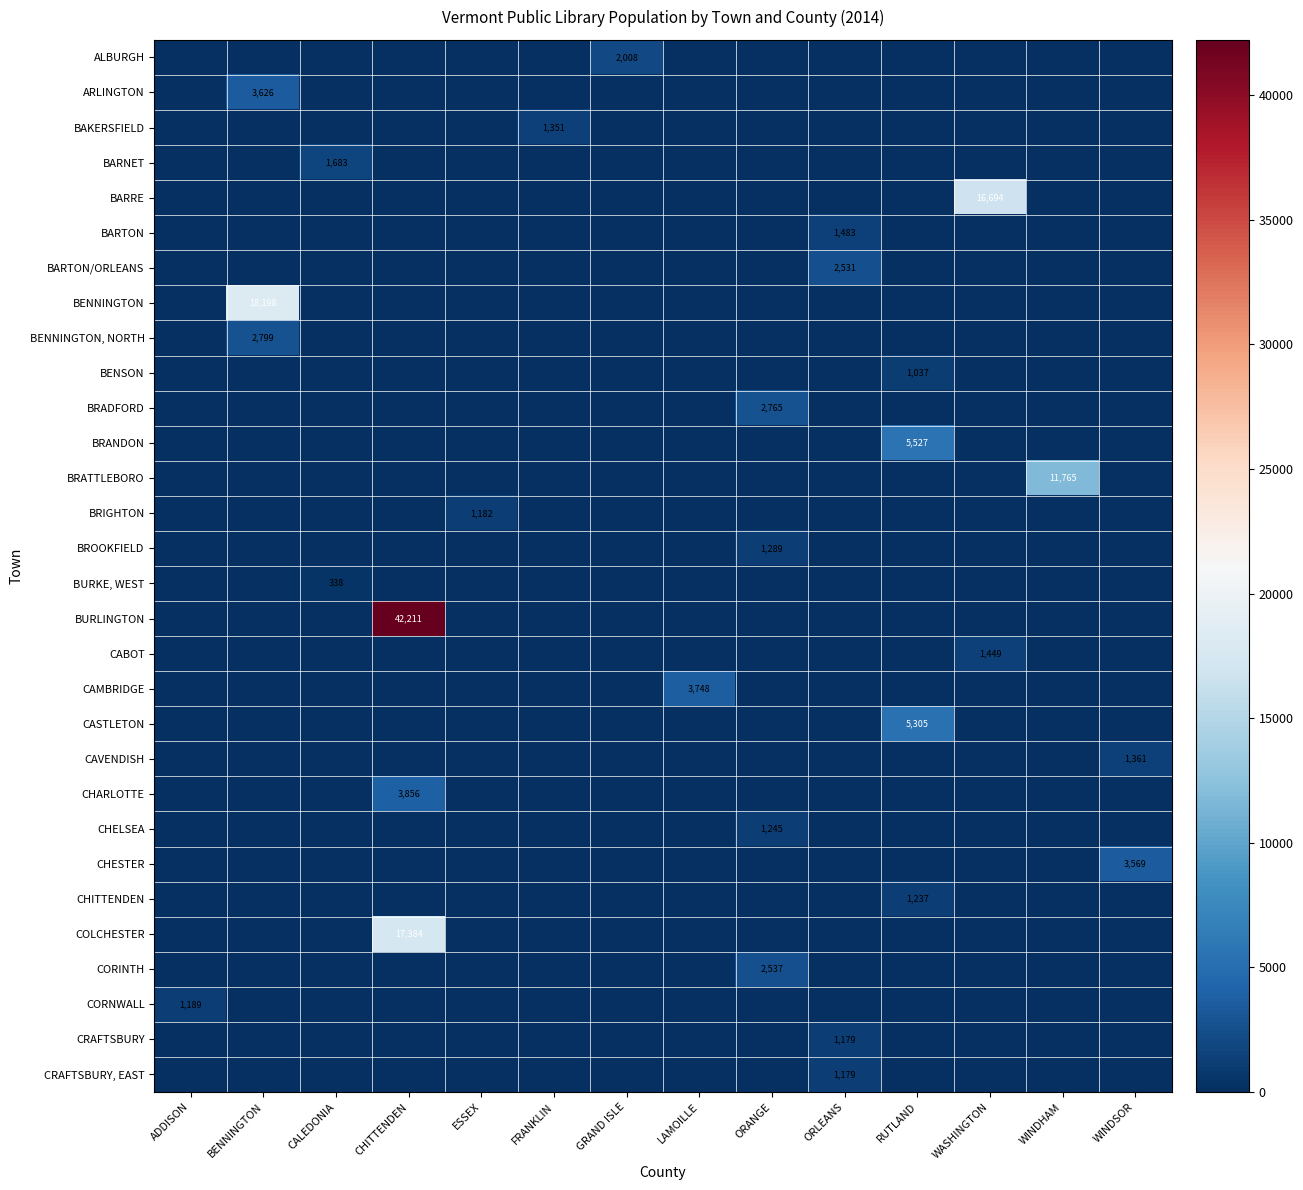

List the series in order of their peak value, lowest first.

BURKE, WEST, BENSON, CRAFTSBURY, CRAFTSBURY, EAST, BRIGHTON, CORNWALL, CHITTENDEN, CHELSEA, BROOKFIELD, BAKERSFIELD, CAVENDISH, CABOT, BARTON, BARNET, ALBURGH, BARTON/ORLEANS, CORINTH, BRADFORD, BENNINGTON, NORTH, CHESTER, ARLINGTON, CAMBRIDGE, CHARLOTTE, CASTLETON, BRANDON, BRATTLEBORO, BARRE, COLCHESTER, BENNINGTON, BURLINGTON